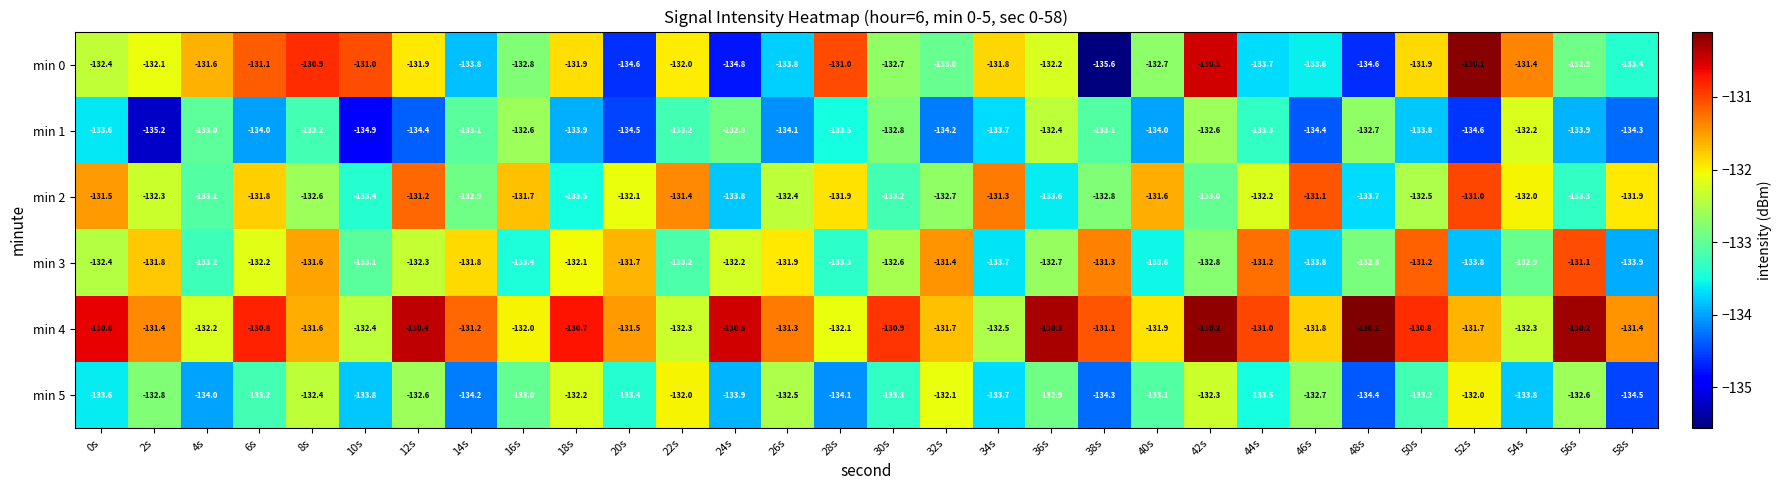

What is the approximate value of min 0 at 52s?

-130.1